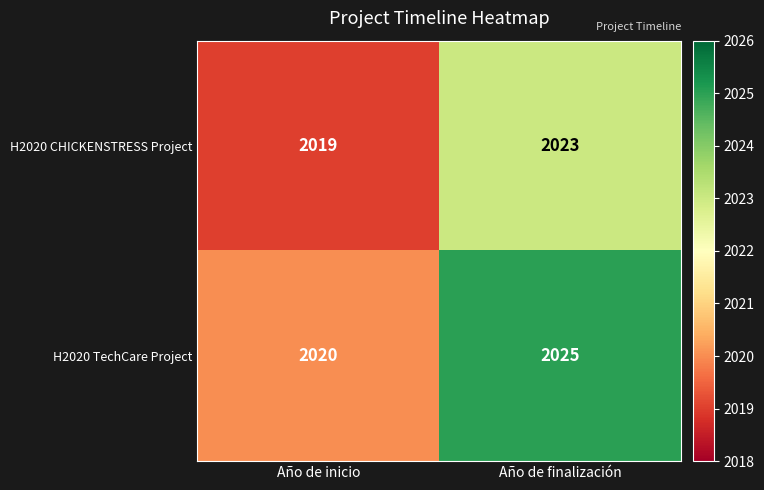

What is the greatest value displayed?

2025